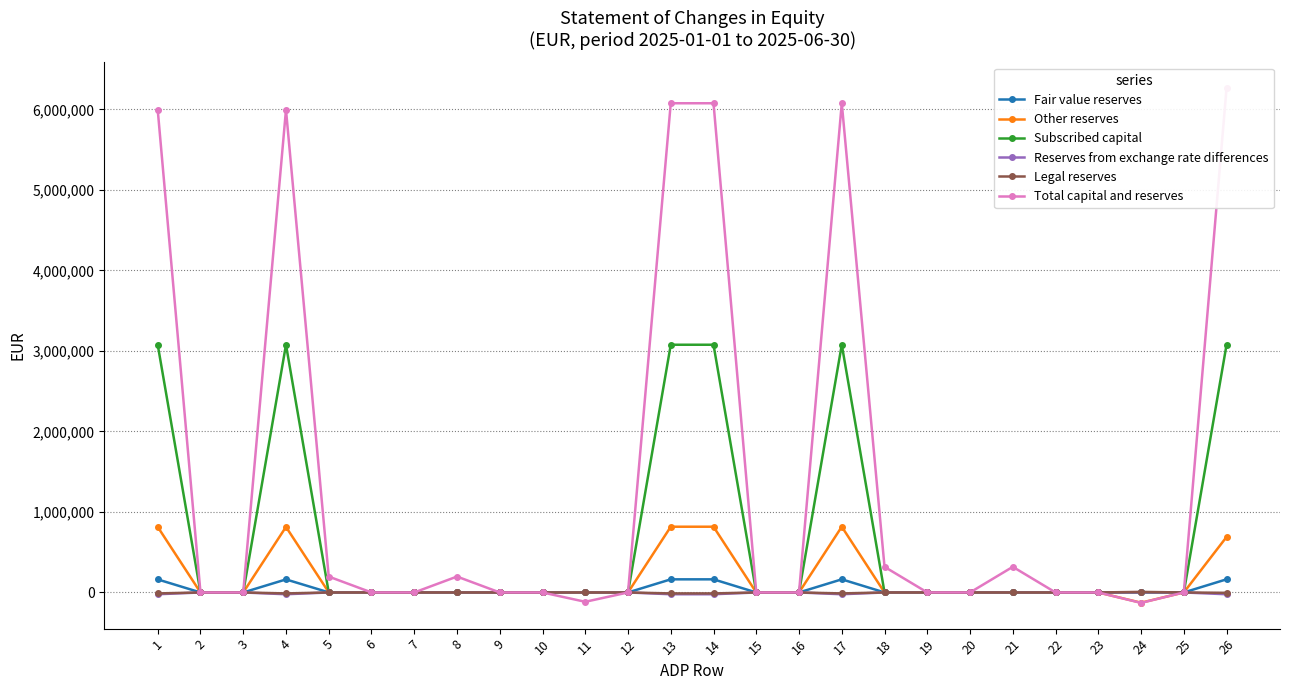

What is the total value across all series at 19?

217